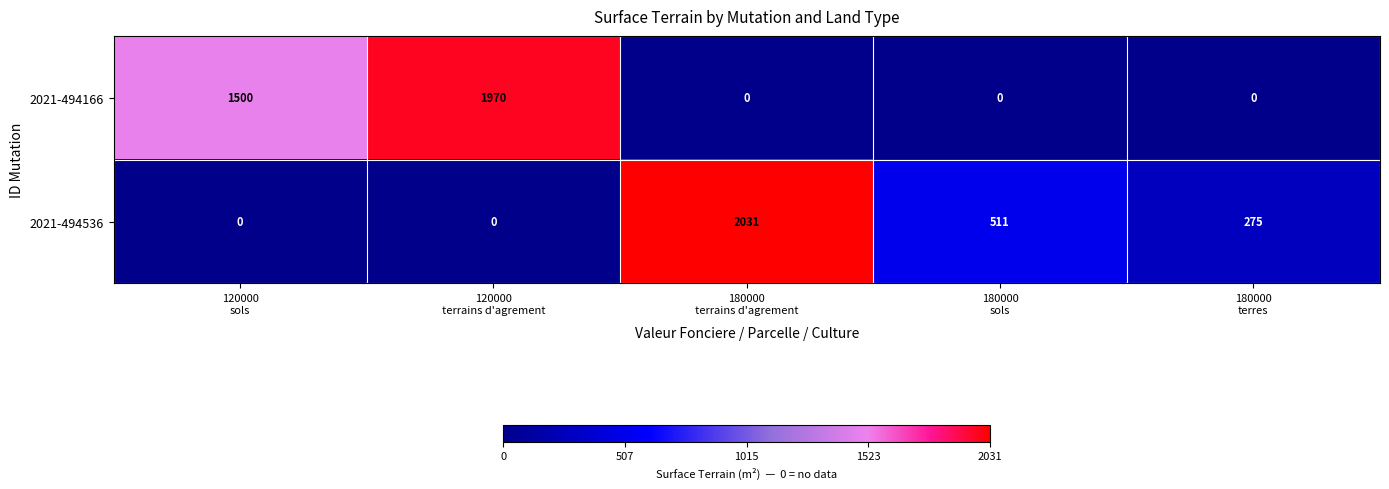

Reading left to right, list all the values displayed in this chart.

2021-494166: 1500	1970	0	0	0
2021-494536: 0	0	2031	511	275